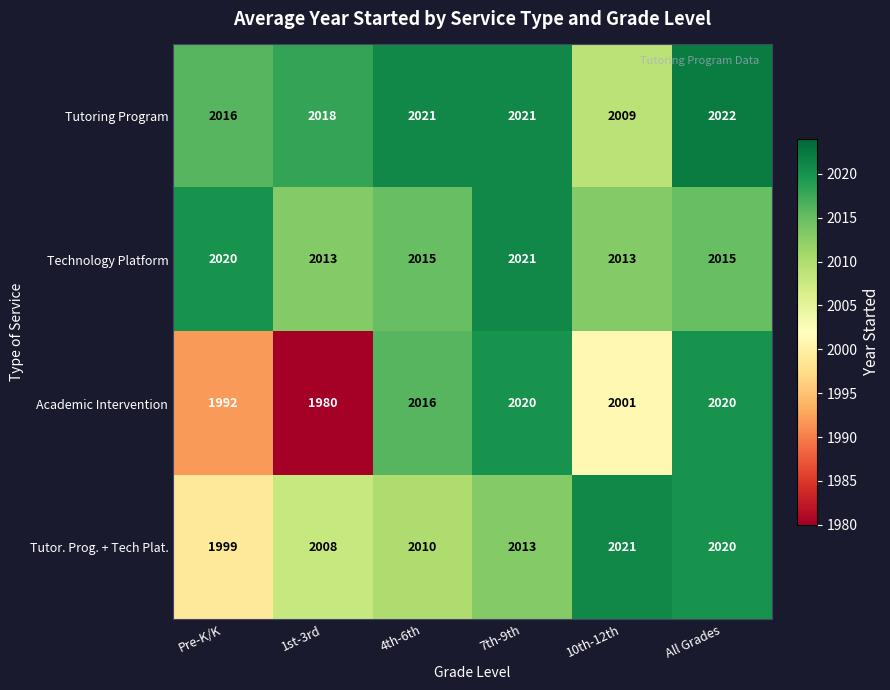

What is the difference between the maximum and minimum values in the Tutor. Prog. + Tech Plat. series?

22